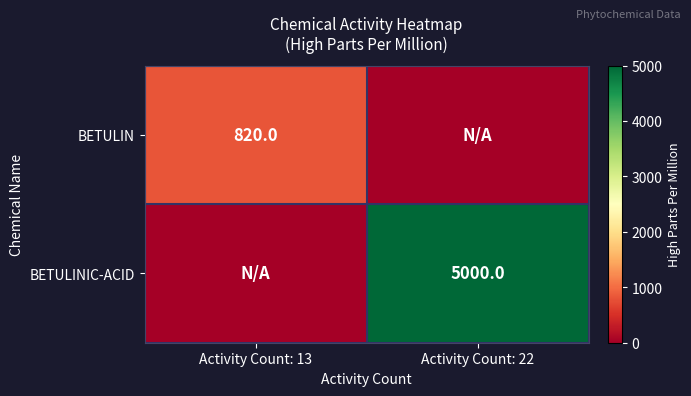

Is it true that BETULIN equals 1288 at Activity Count: 13?

False